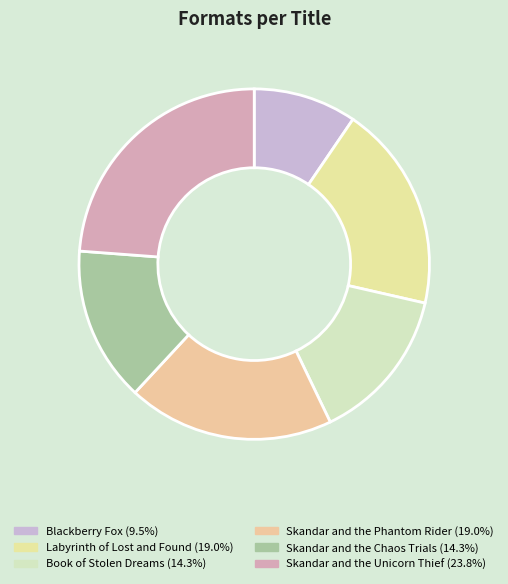

What is the ratio of the value at Blackberry Fox to the value at Skandar and the Chaos Trials?

0.7